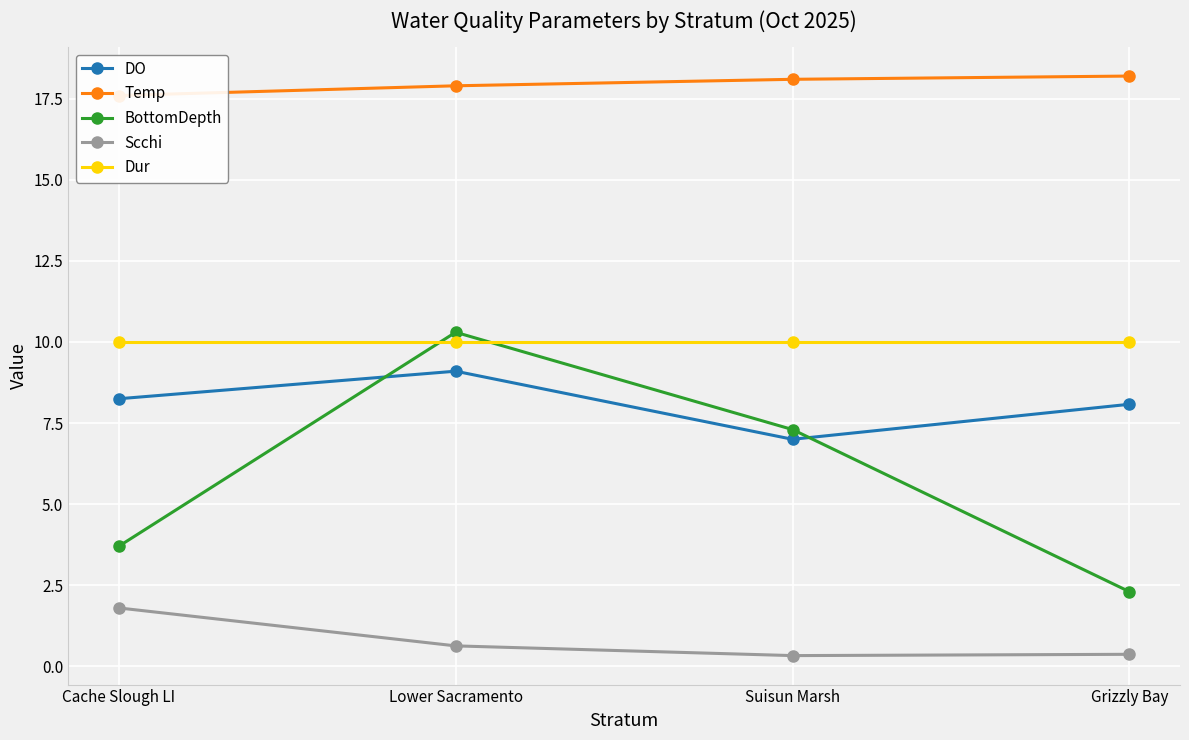

What is the label of the 4th point from the right?

Cache Slough LI